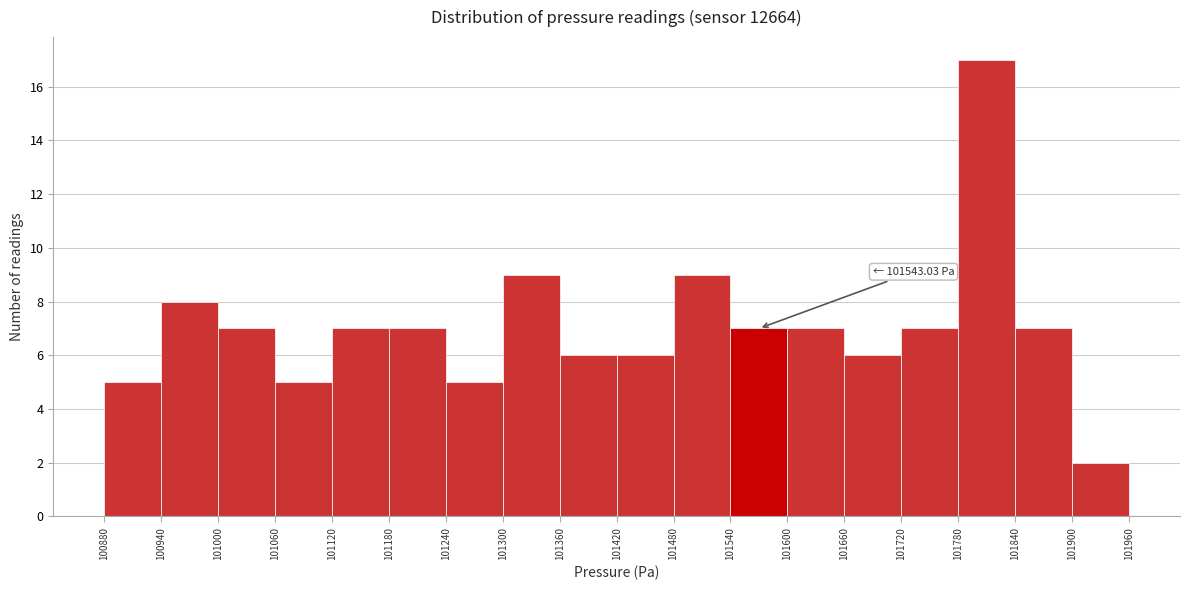

Over which range of the x-axis is the bar tallest?

101780 to 101840